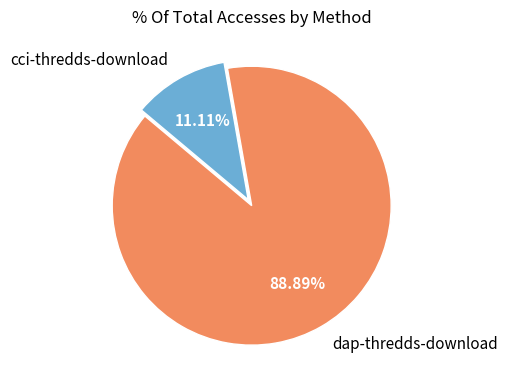

What is the majority slice?

dap-thredds-download